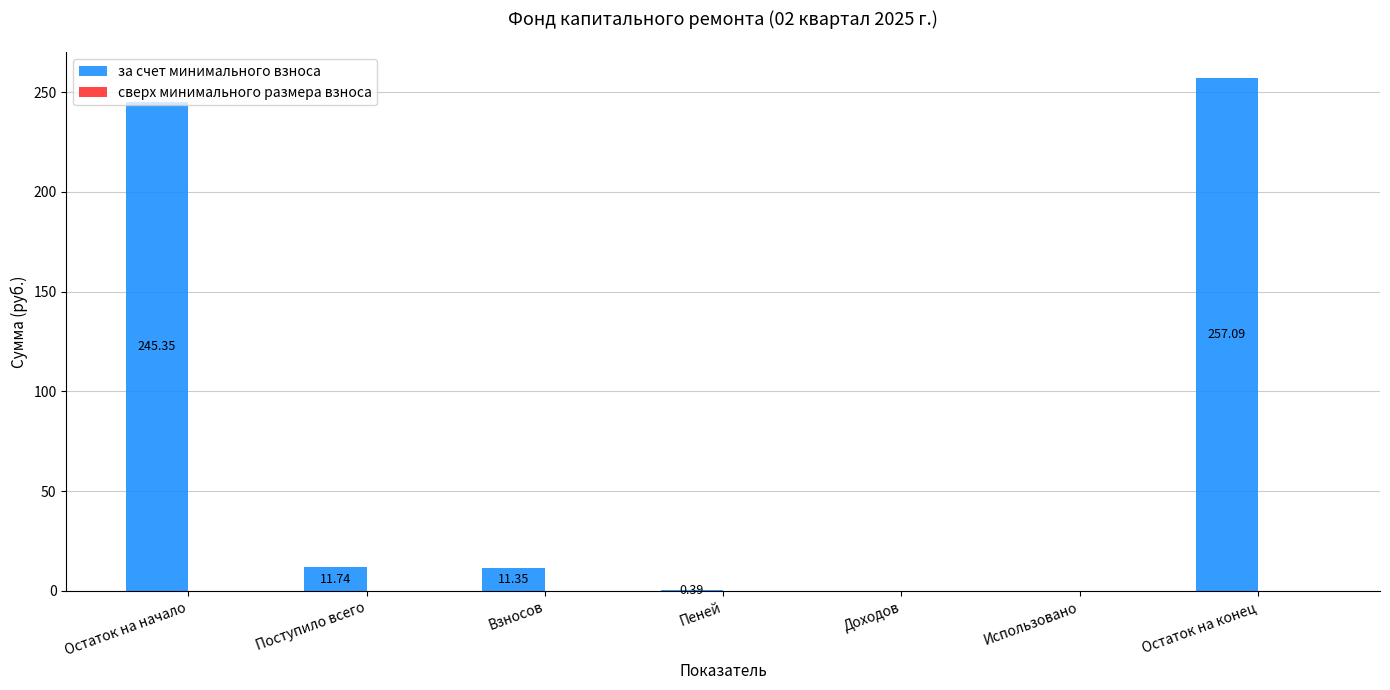

Which label corresponds to the largest value in the chart?

Остаток на конец